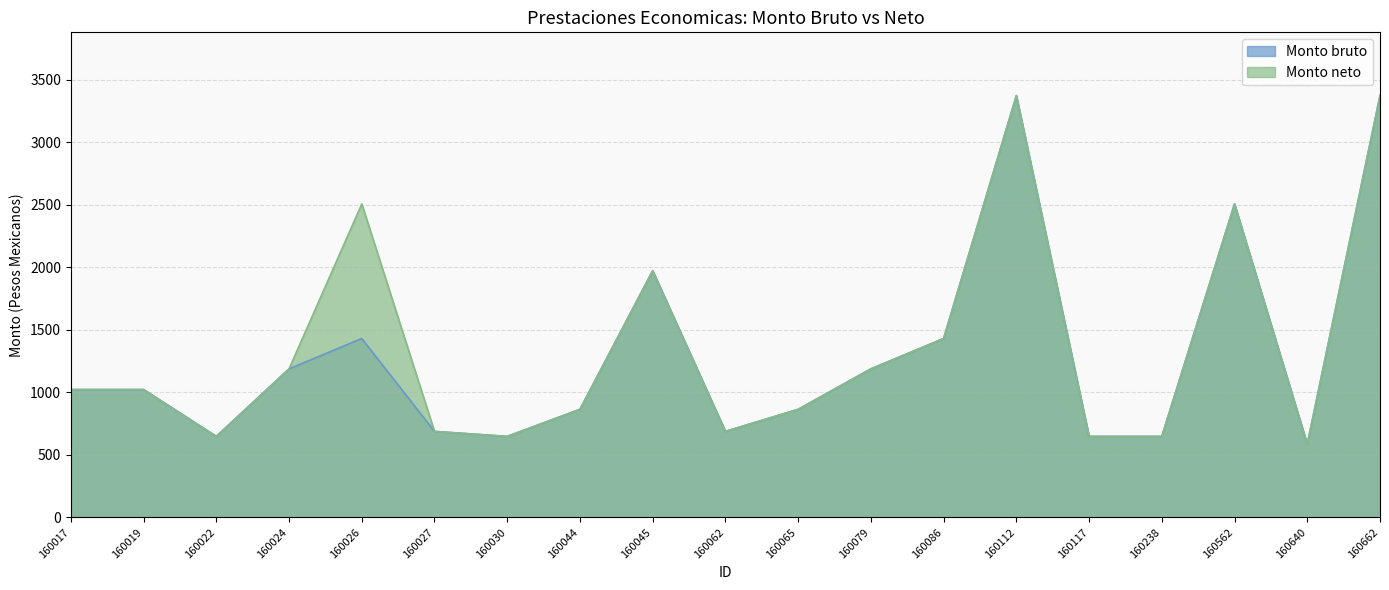

What is the total value across all series at 160117?

1295.0